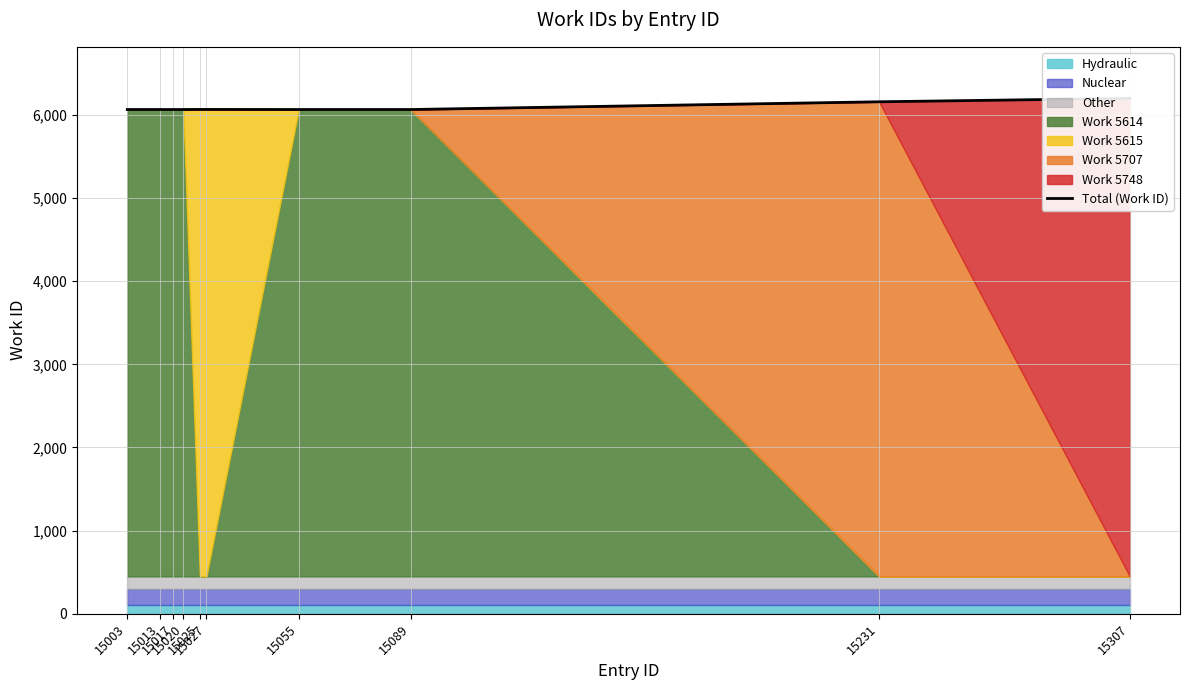

What is the change in value from 15027 to 15231?

+92